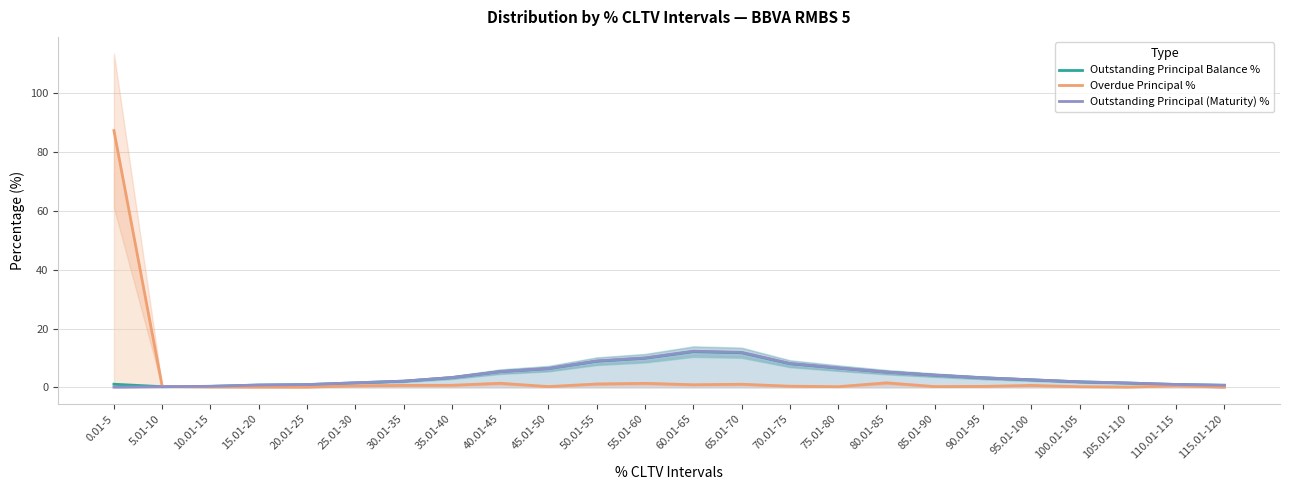

What is the difference between the second highest and minimum values in the Overdue Principal % series?

1.5